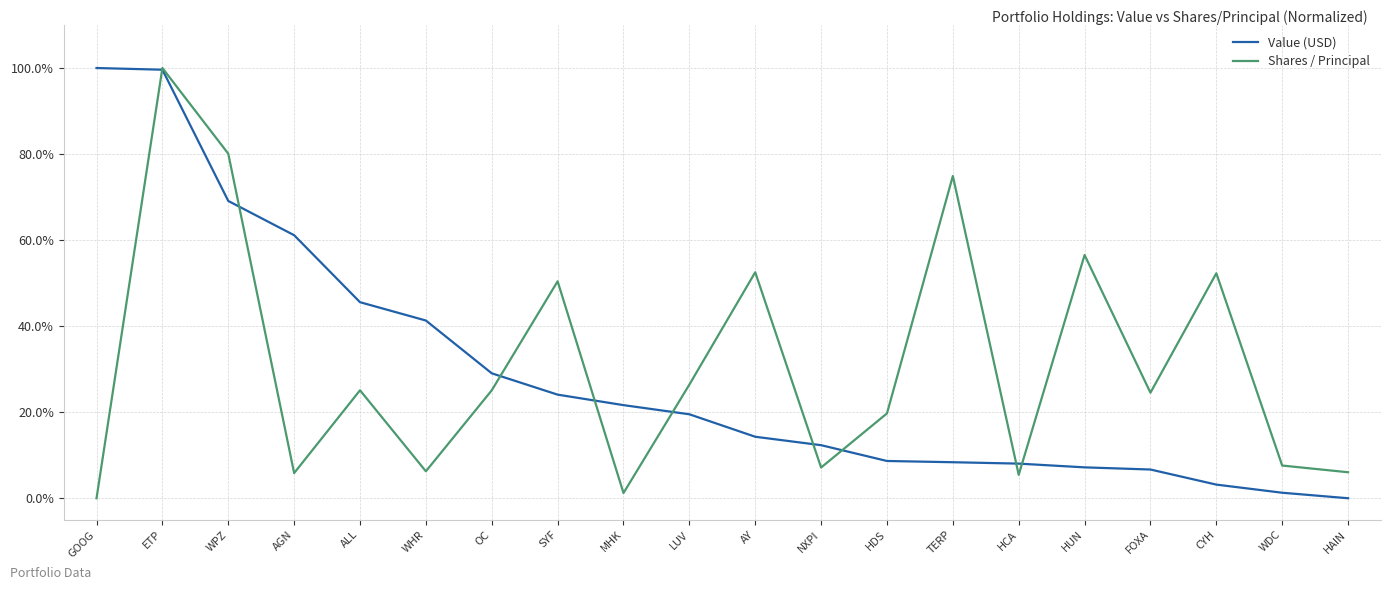

How many values in the Value (USD) series exceed 19?

10